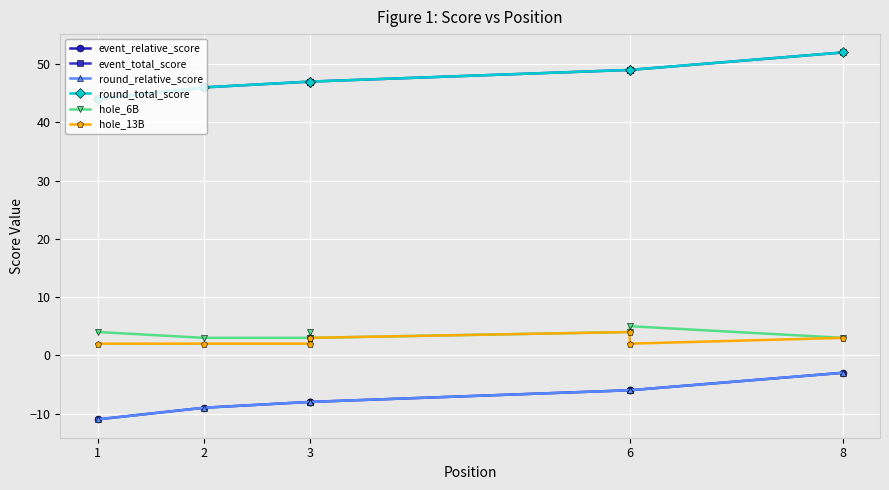

What is the minimum value for event_total_score?

44